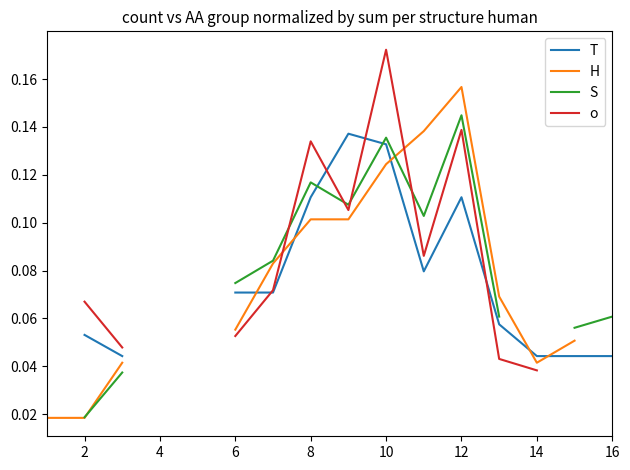

How many values in o are above zero?

12